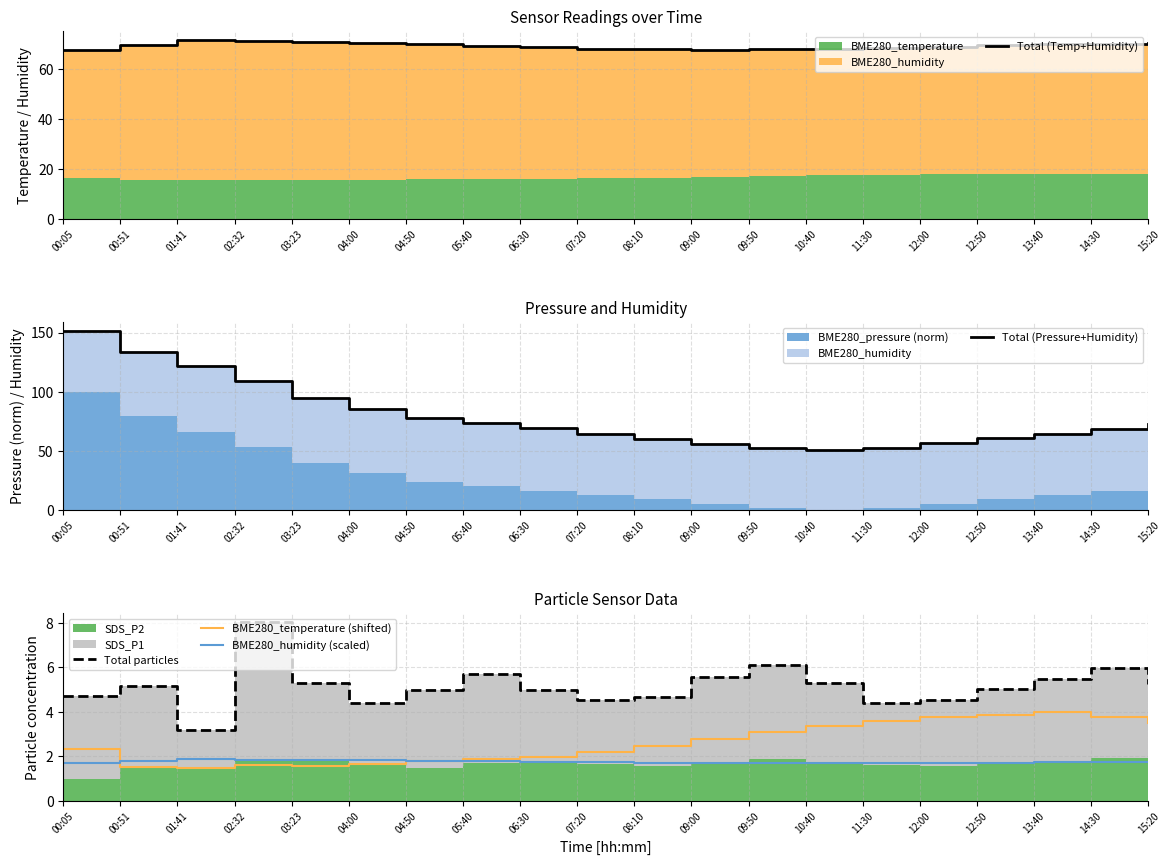

Is the value of BME280_humidity (scaled) at 12:50 greater than the value of BME280_temperature (shifted) at 12:00?

No